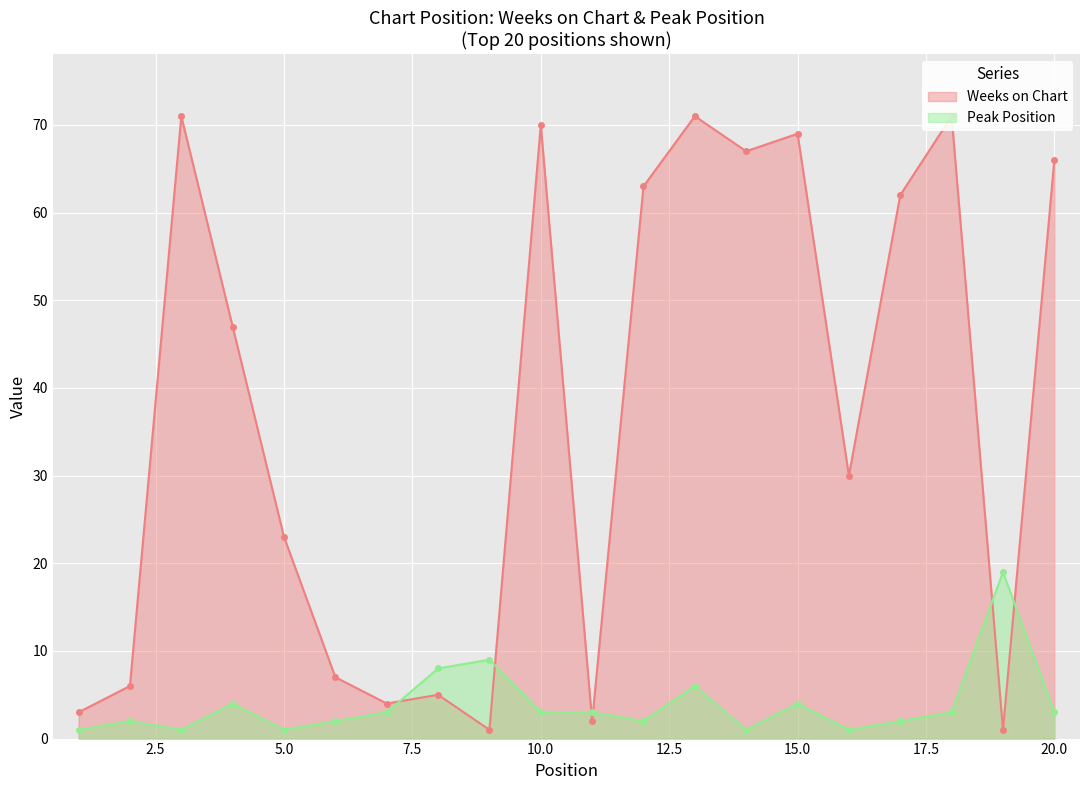

Which series has the widest spread of values?

Weeks on Chart